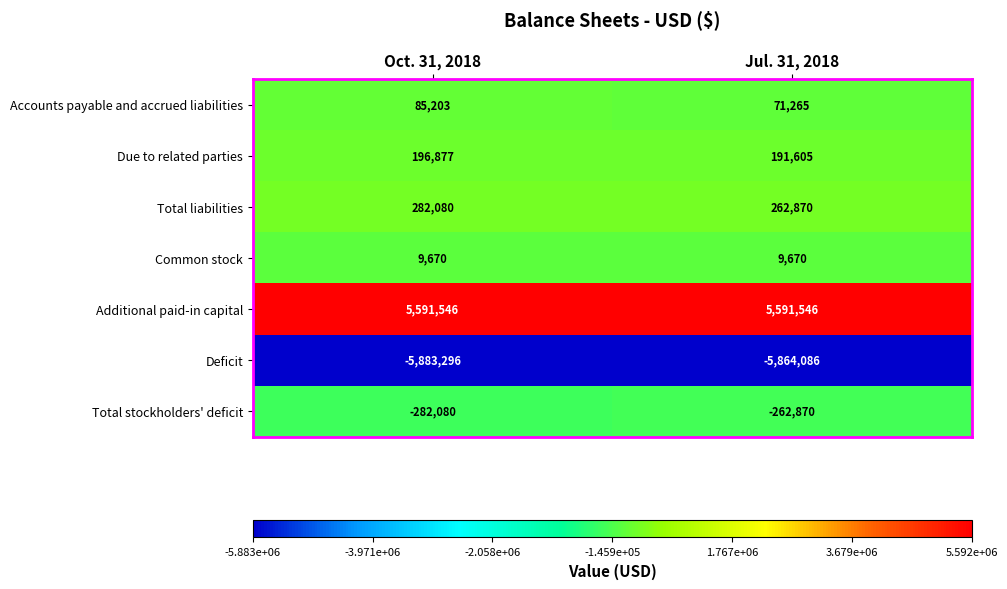

What is the approximate value of Deficit at Oct. 31, 2018?

-5883296